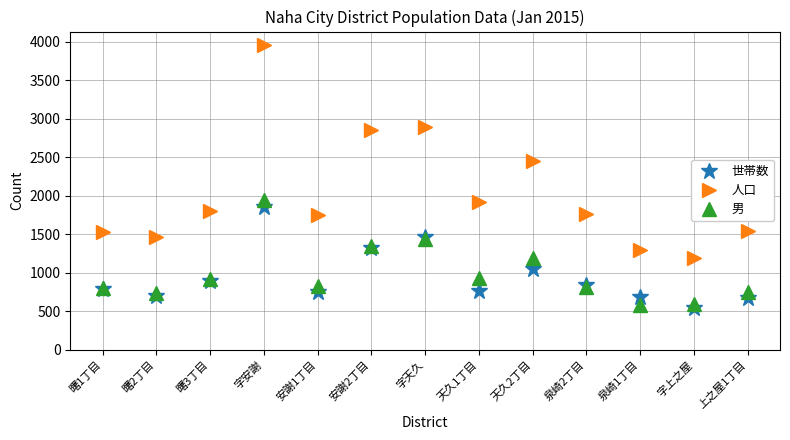

Does the chart display data point markers on the line(s)?

Yes